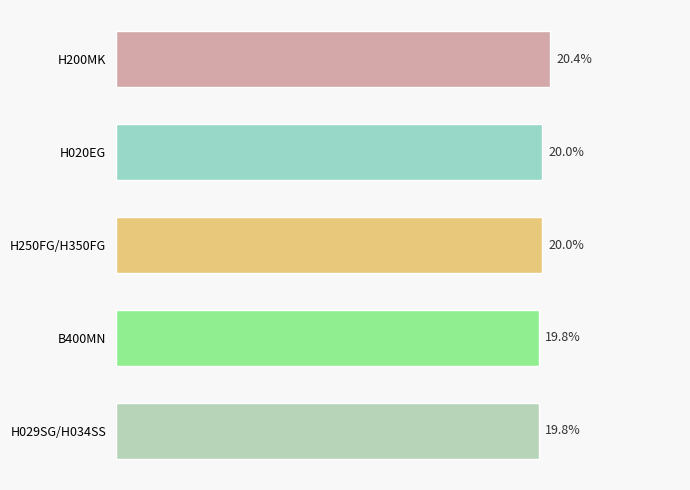

Which category has the highest value across all series?

H200MK